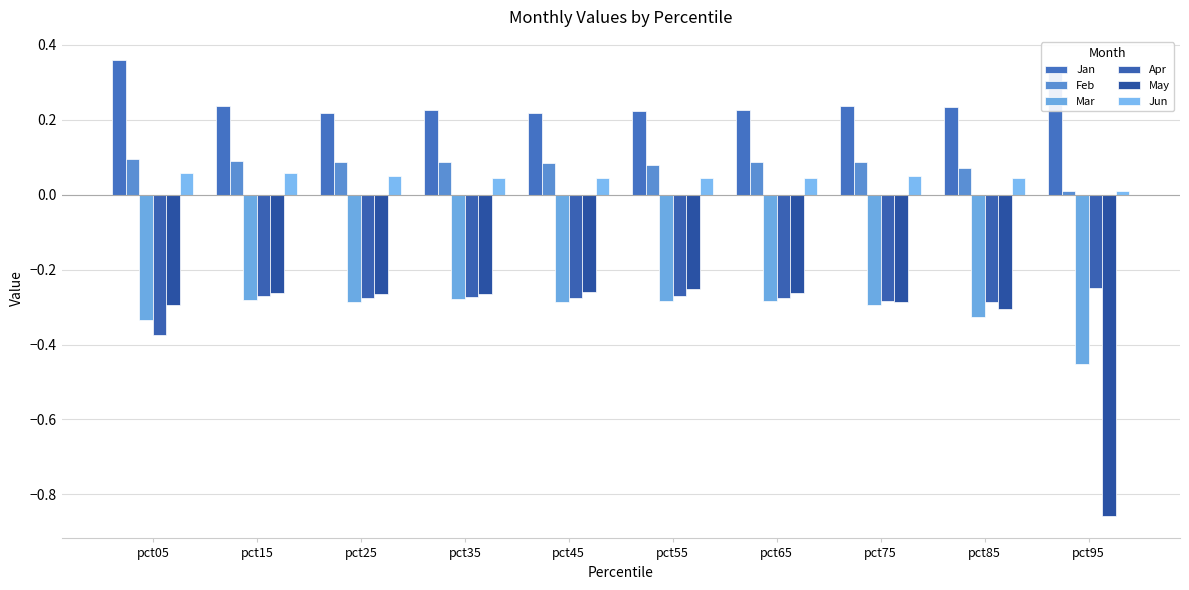

What is the spread (max minus min) of values at pct45?

0.5